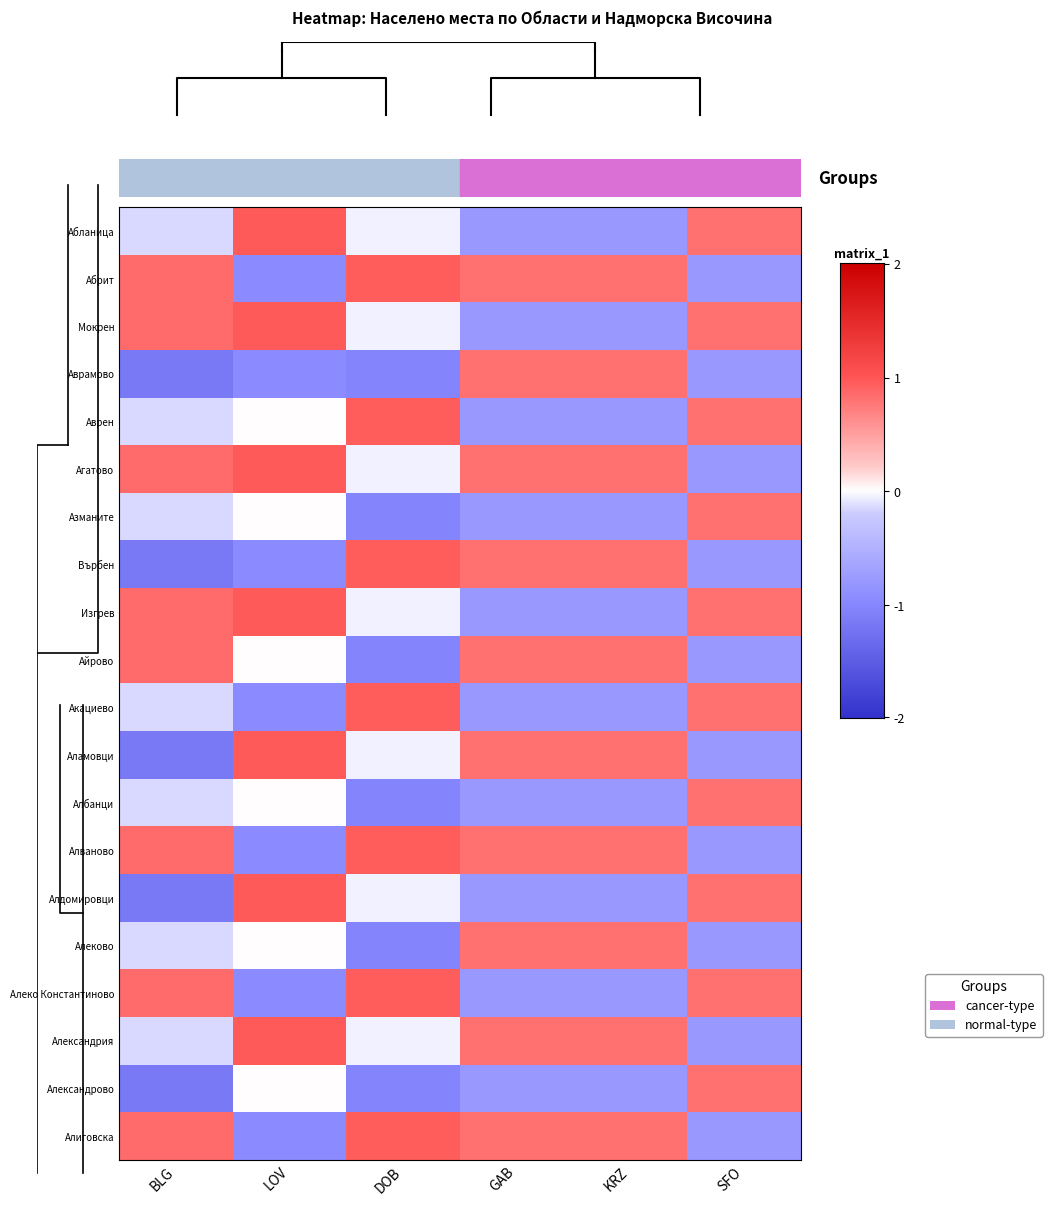

What is the average value of the Александрово series?

-0.6